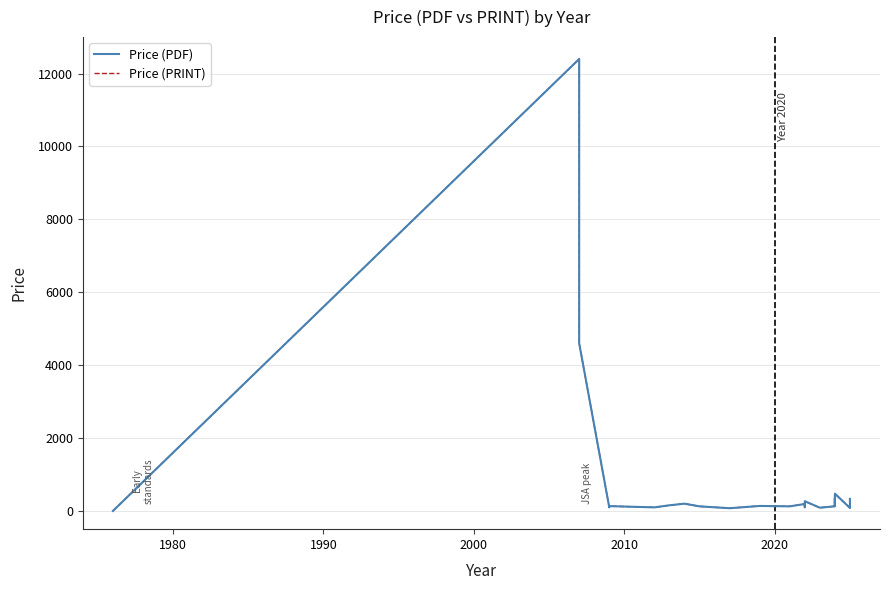

The value of Price (PRINT) at 1980 is 20573.2. True or false?

False